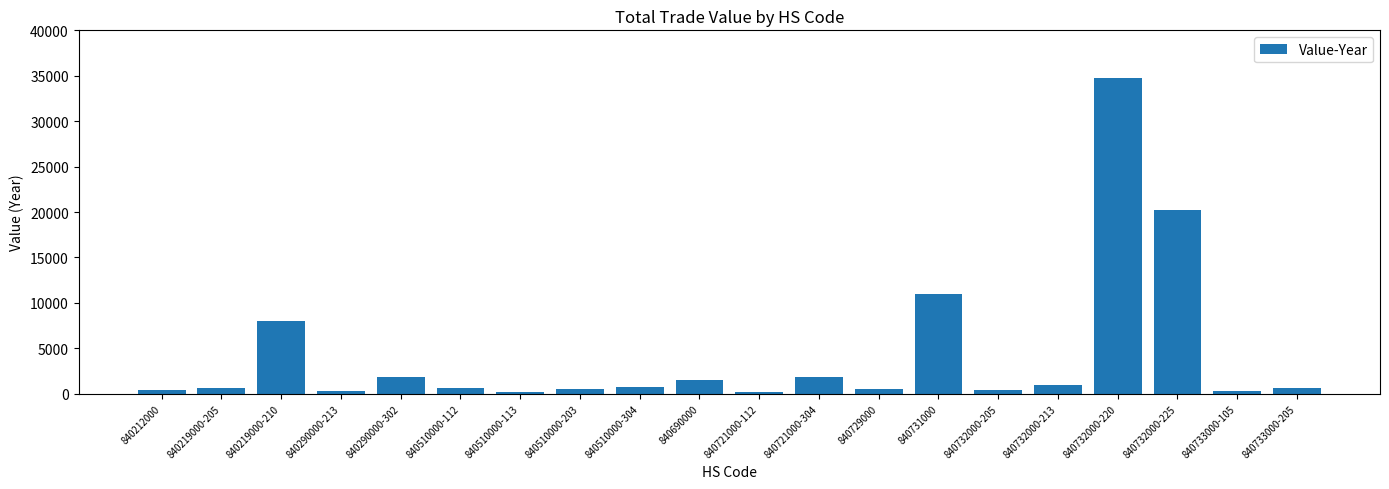

Read the value at 840290000-302.

1792